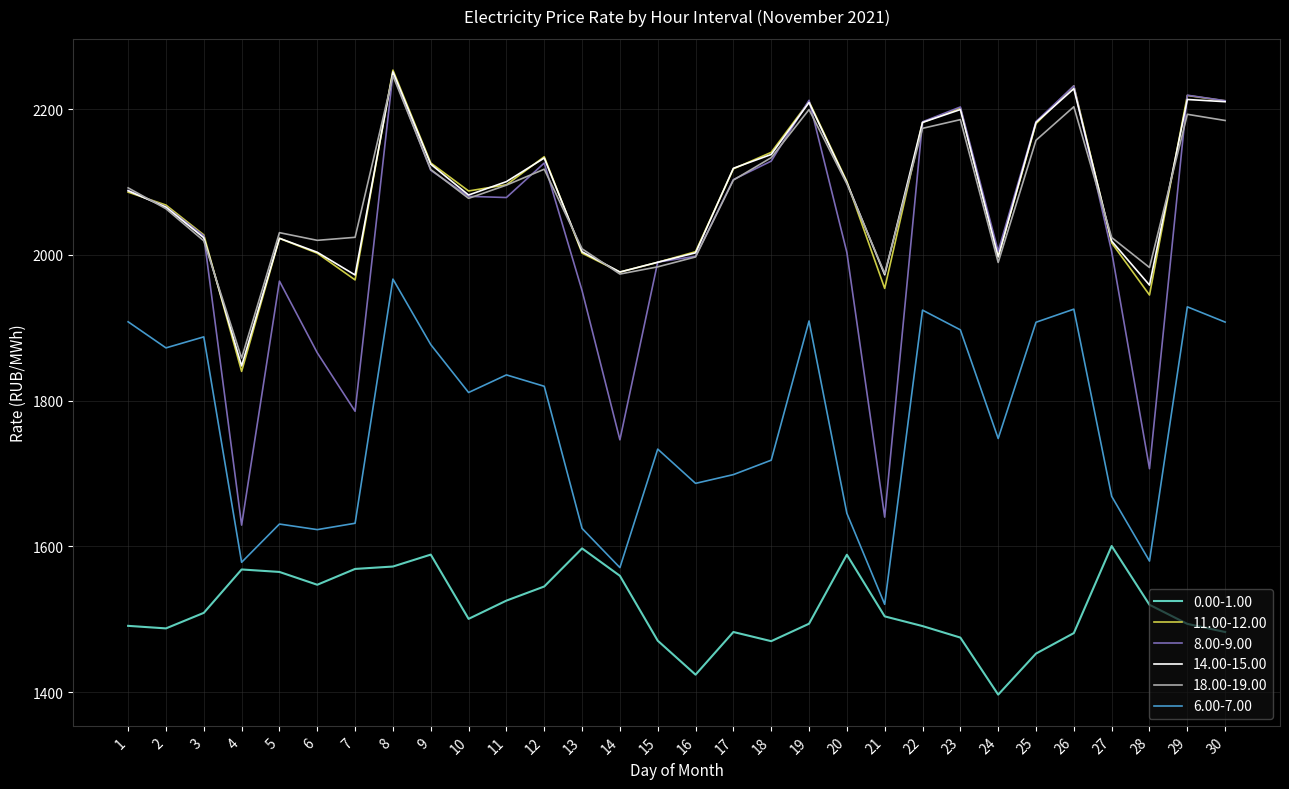

What is the approximate value of 0.00-1.00 at 8?

1572.3